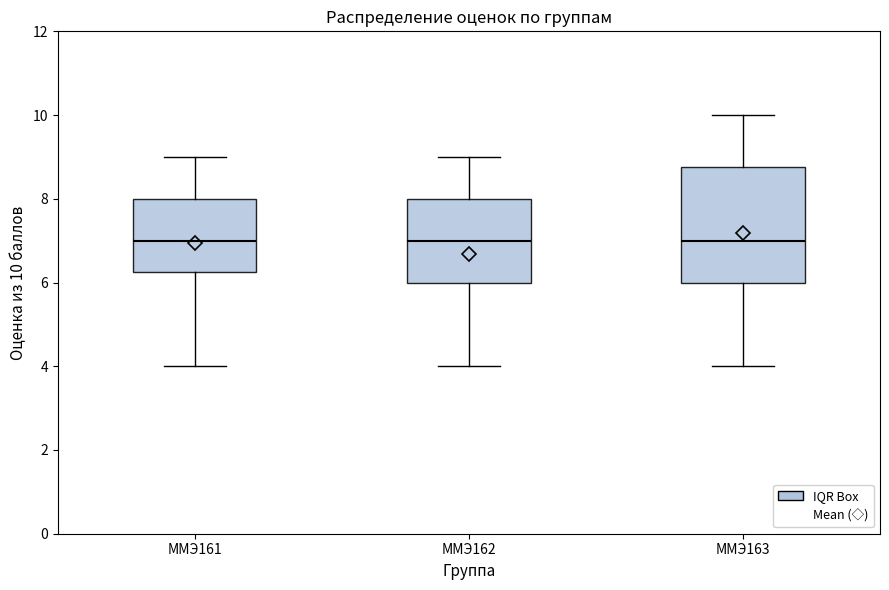

Comparing the boxes themselves (not the whiskers), which one is the tallest?

ММЭ163